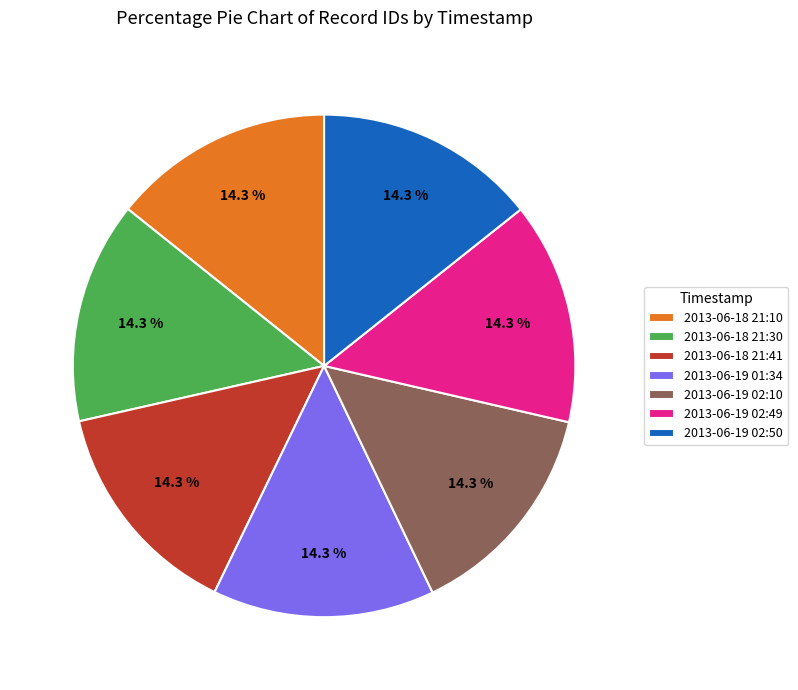

Is 2013-06-18 21:41 the majority of the pie?

No